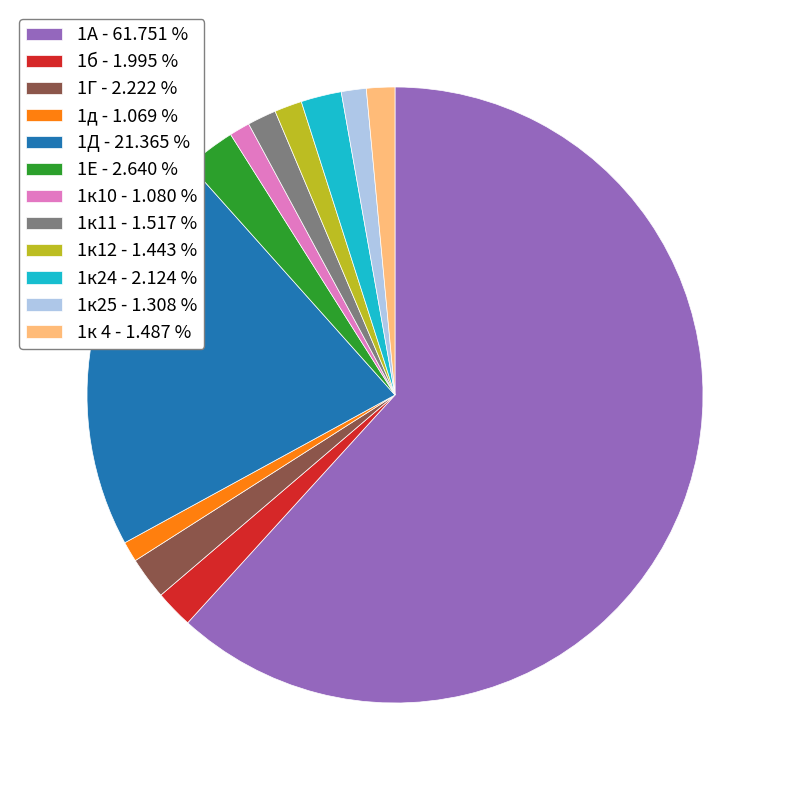

How many segments does this pie chart have?

12